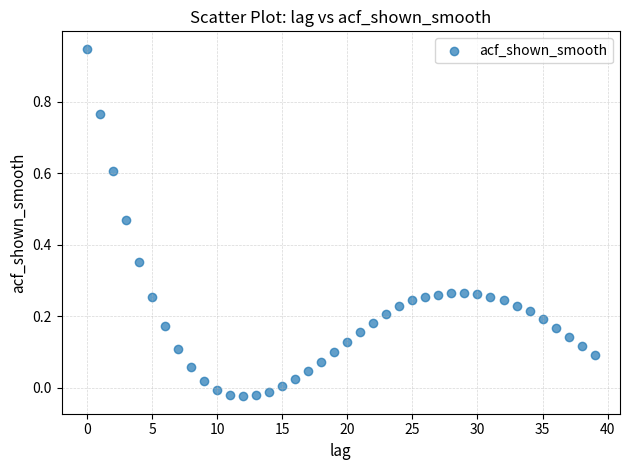

What is the range of Y values (max minus min)?

1.0